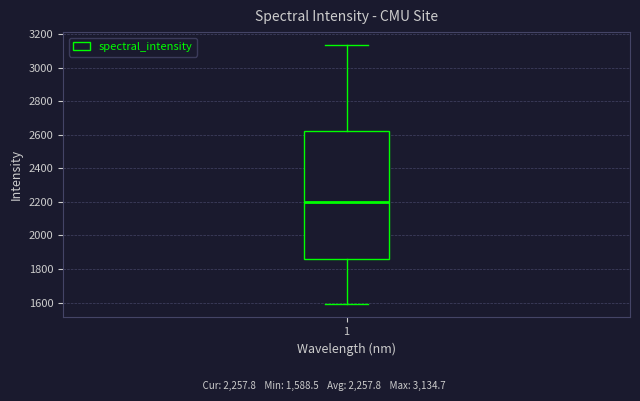

Where is the upper edge of the box at x = 1 on the y-axis? The values are not printed on the chart, so give them approximately, as read against the axis.

2620